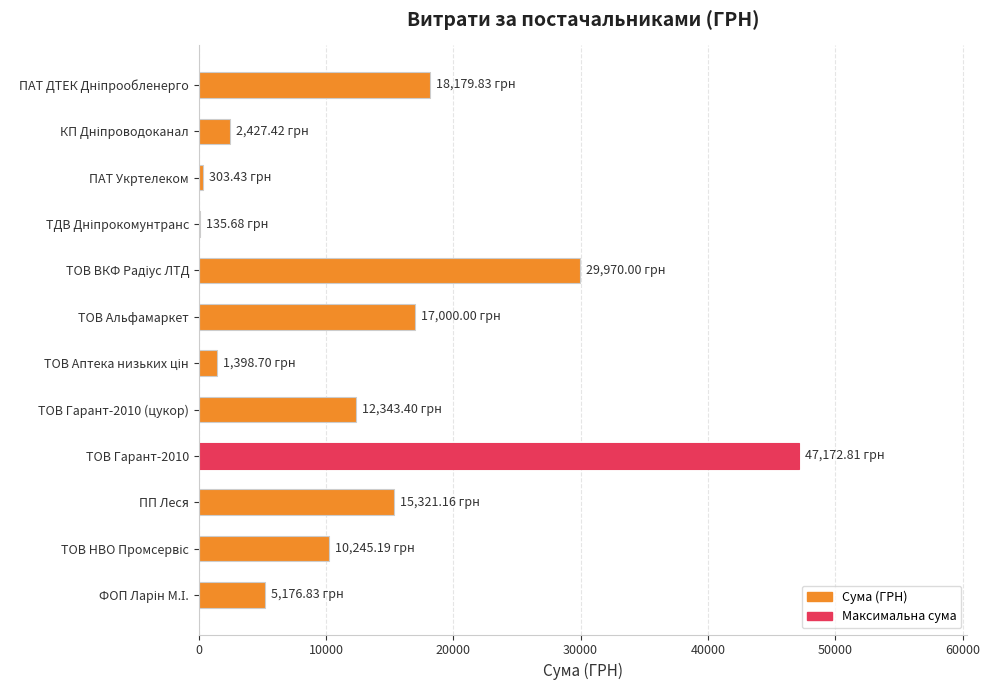

What is the change in value from ТОВ Гарант-2010 (цукор) to ПП Леся?

+2977.8